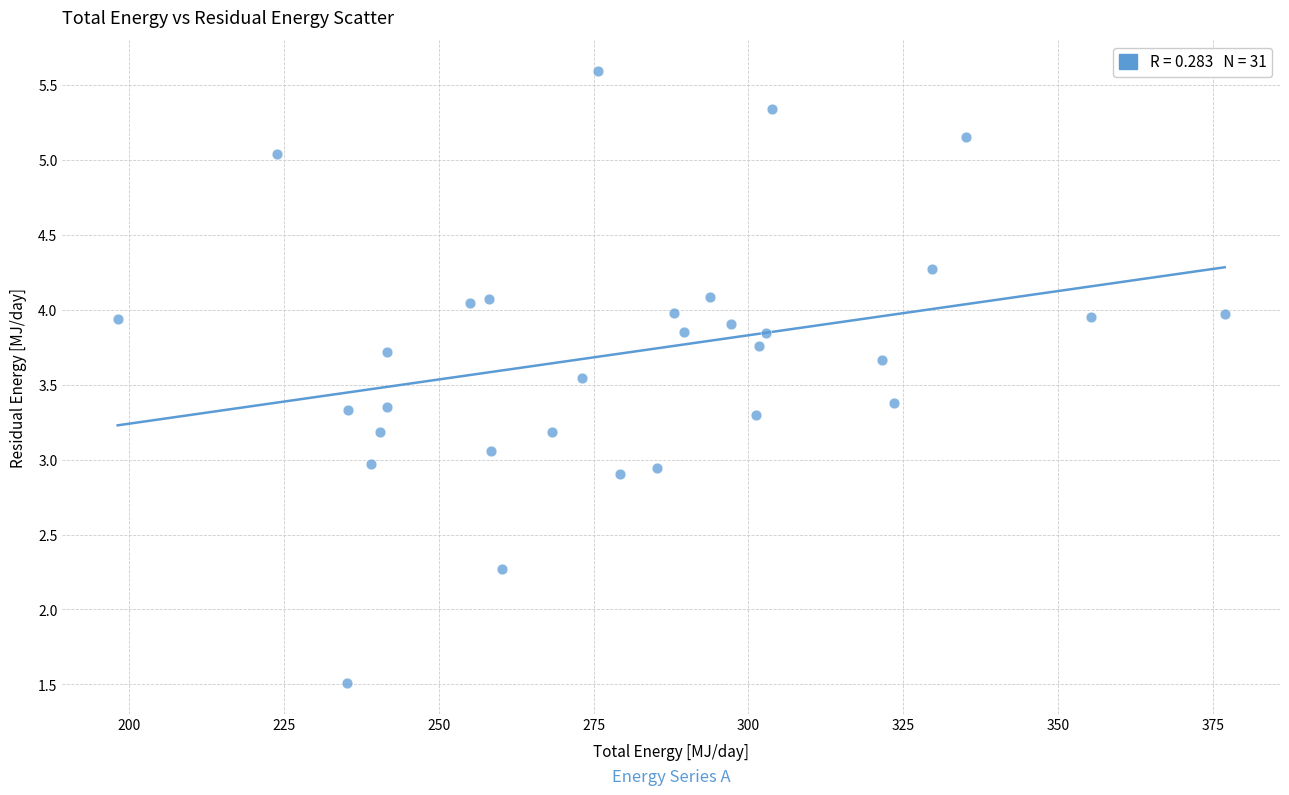

What is the range of Y values (max minus min)?

4.1